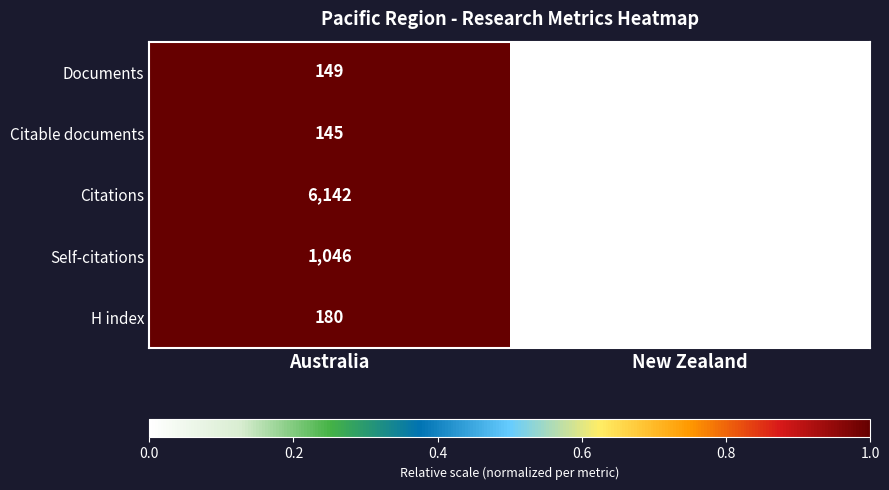

Where is Citations nearest to the value 3317?

New Zealand